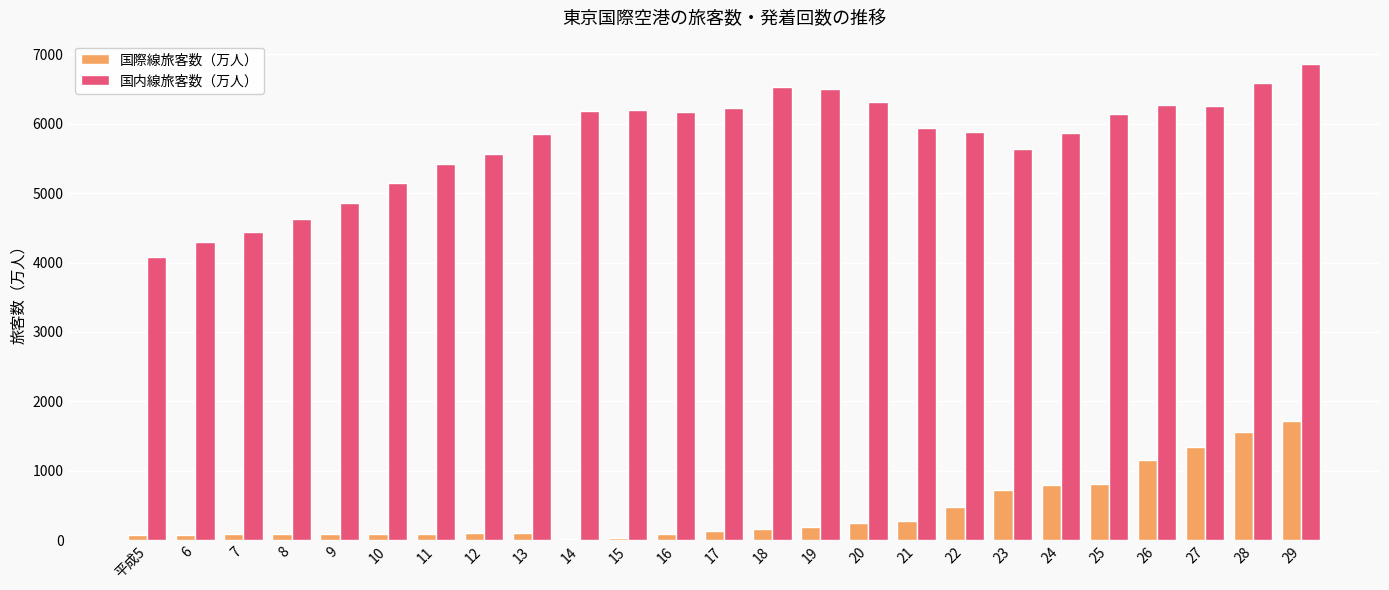

At which category is the sum across all series the highest?

29